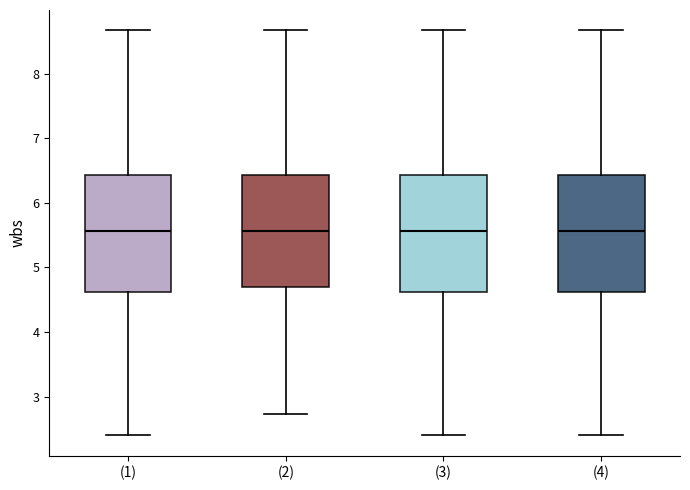

Where is the upper edge of the box for (3) on the y-axis? The values are not printed on the chart, so give them approximately, as read against the axis.

6.4